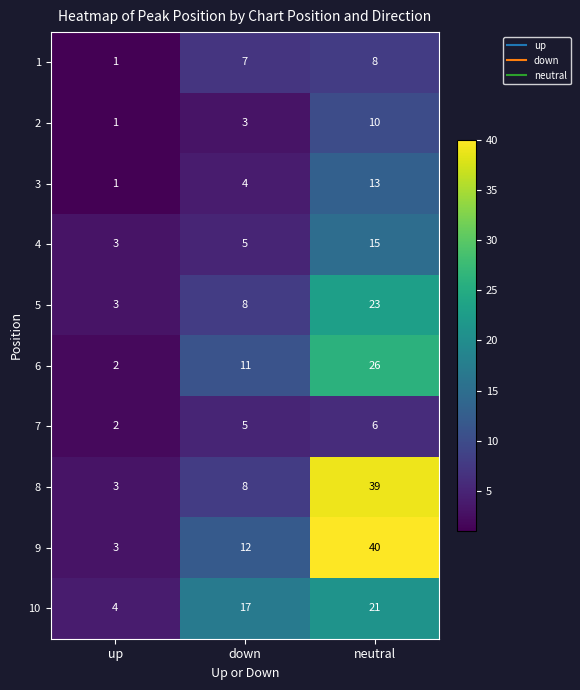

What is the total value across all series at up?

23